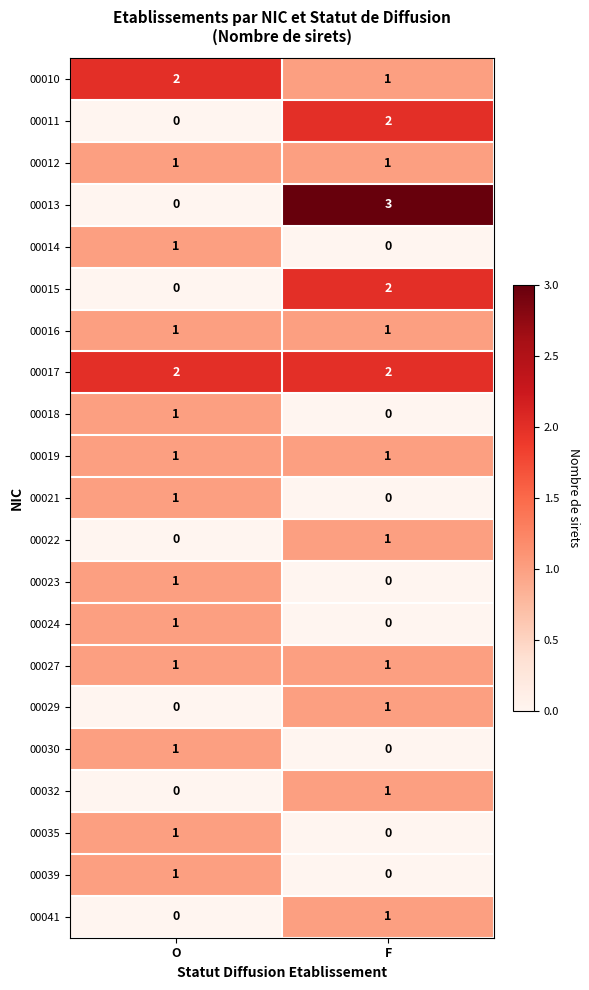

What is the total value across all series at O?

16